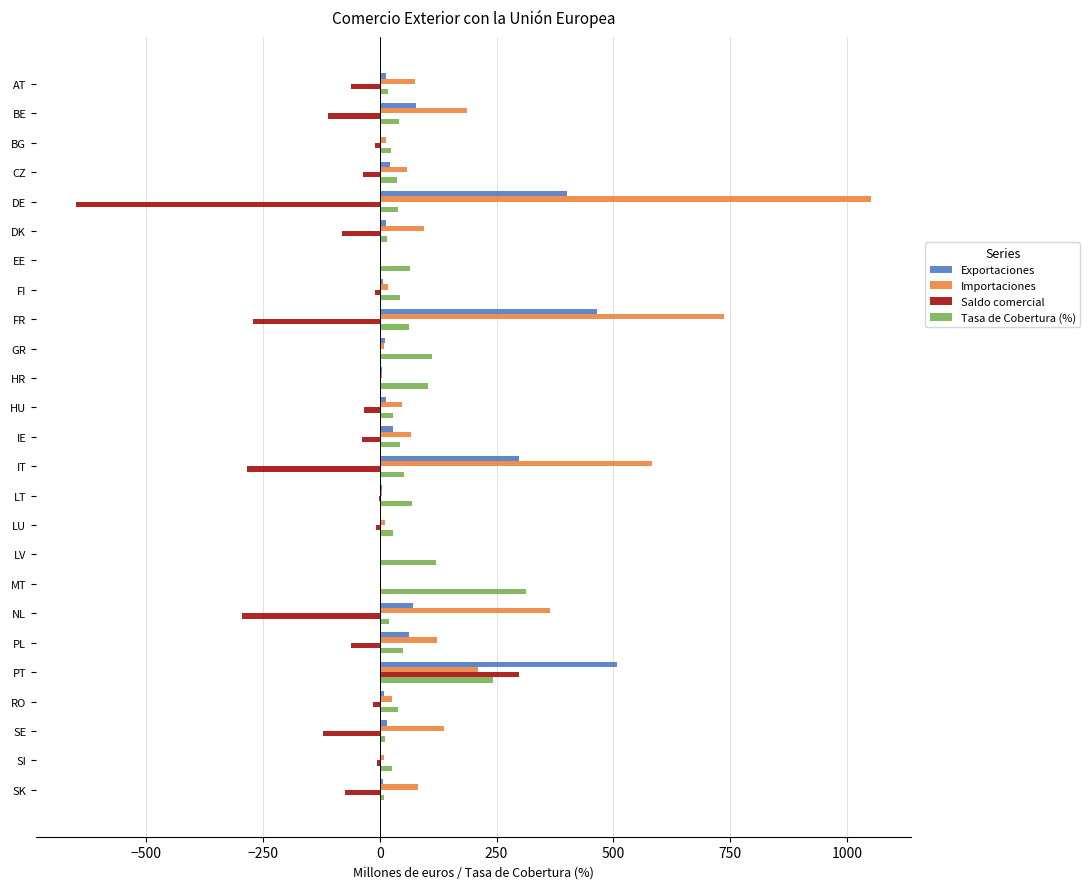

Is the value of Tasa de Cobertura (%) at FR greater than the value of Saldo comercial at BG?

Yes